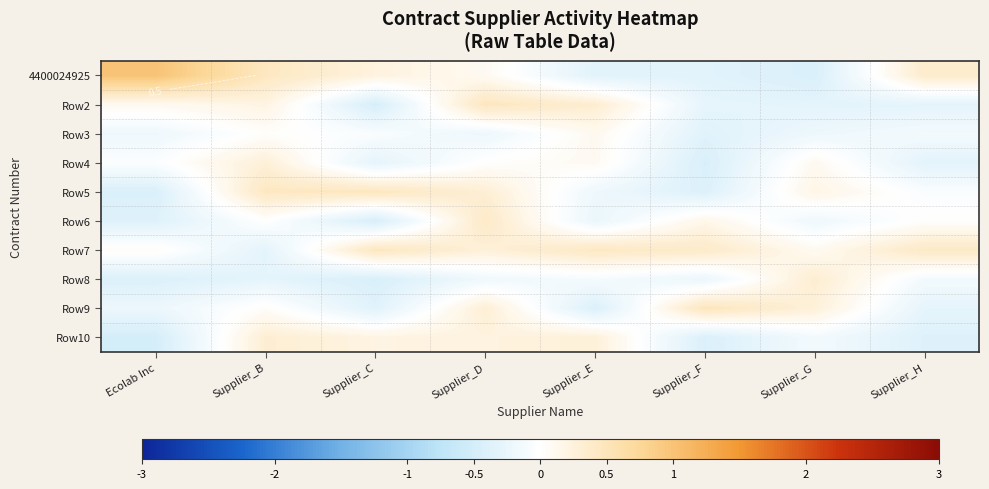

Which series changed the most between Supplier_E and Supplier_H?

4400024925